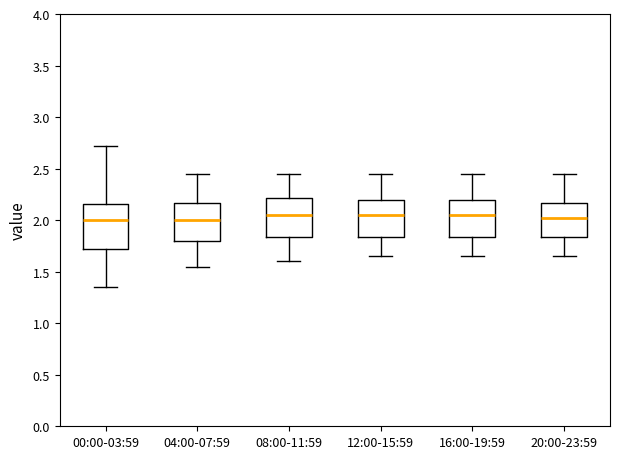

Where does the lower whisker of the box for 20:00-23:59 end on the y-axis? The values are not printed on the chart, so give them approximately, as read against the axis.

1.65